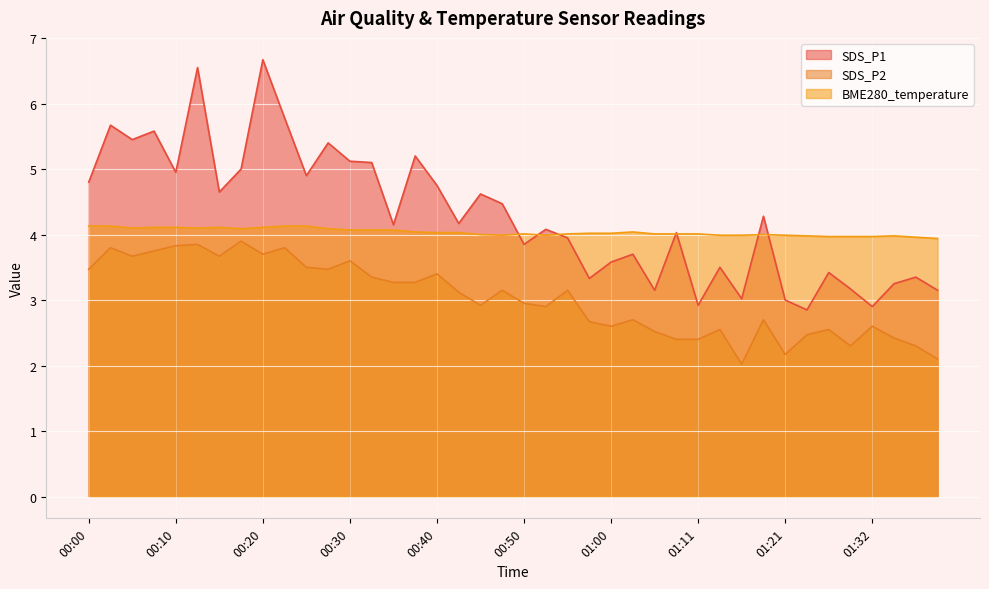

List the series in order of their overall mean, lowest first.

SDS_P2, BME280_temperature, SDS_P1